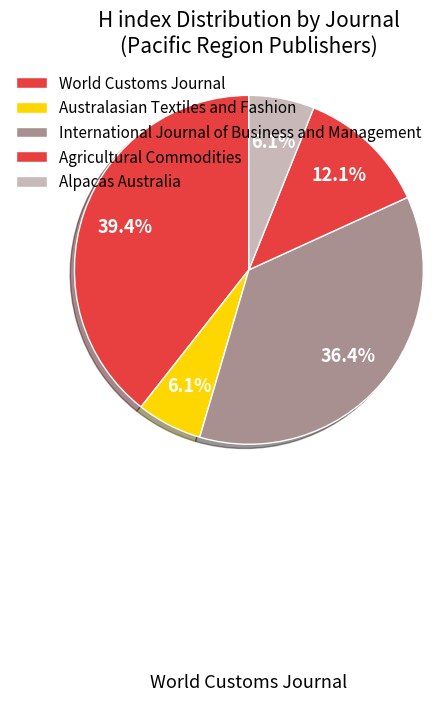

How many segments does this pie chart have?

5